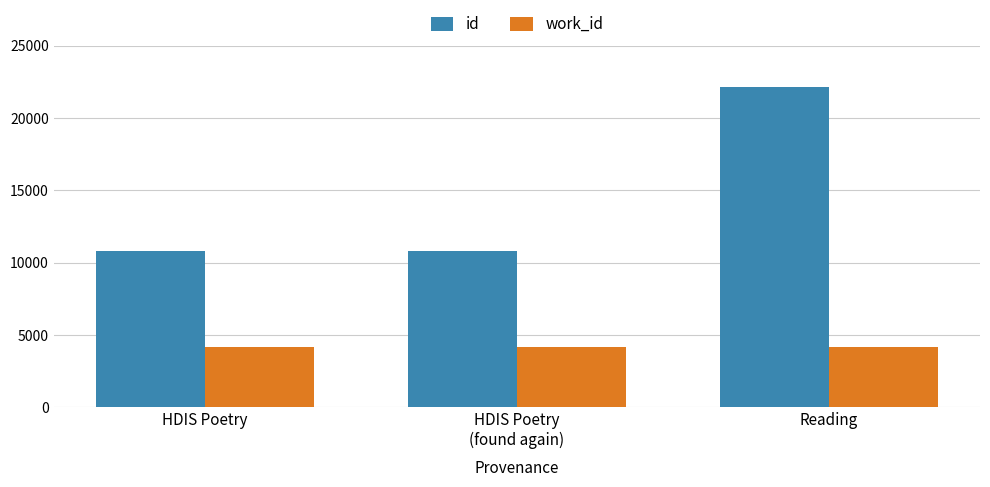

Does the chart contain stacked bars?

No